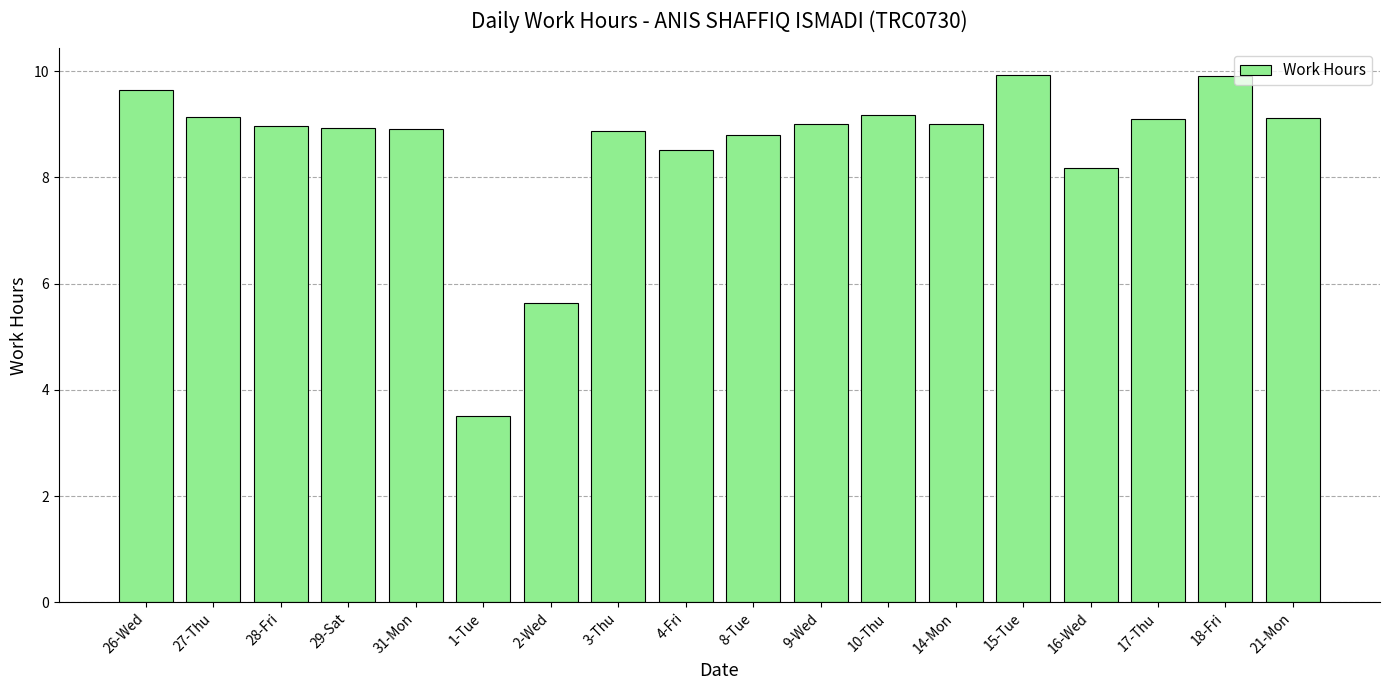

What is the difference between the maximum and minimum values?

6.4